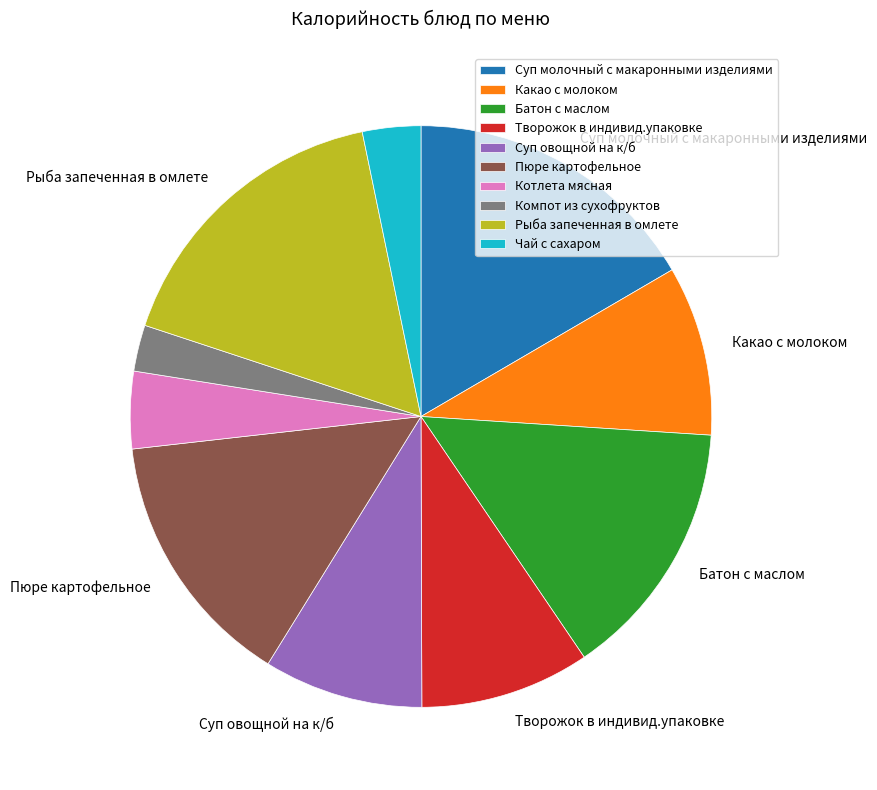

Count the number of slices in the pie.

10